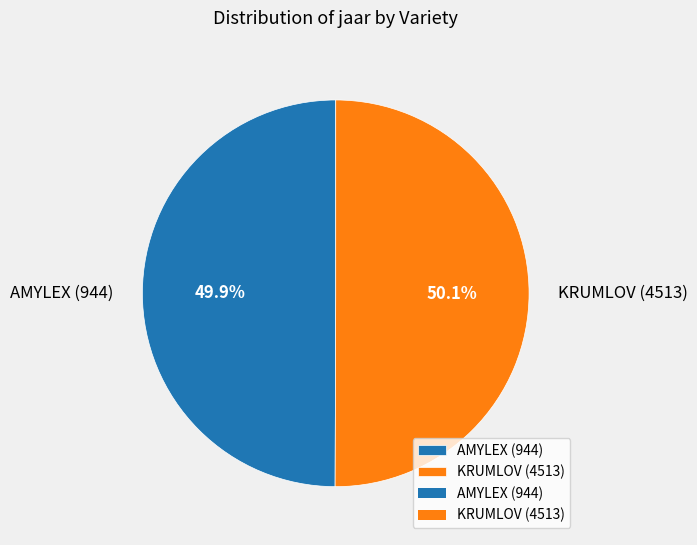

To the nearest percent, what is the combined percentage of KRUMLOV (4513) and AMYLEX (944)?

100%